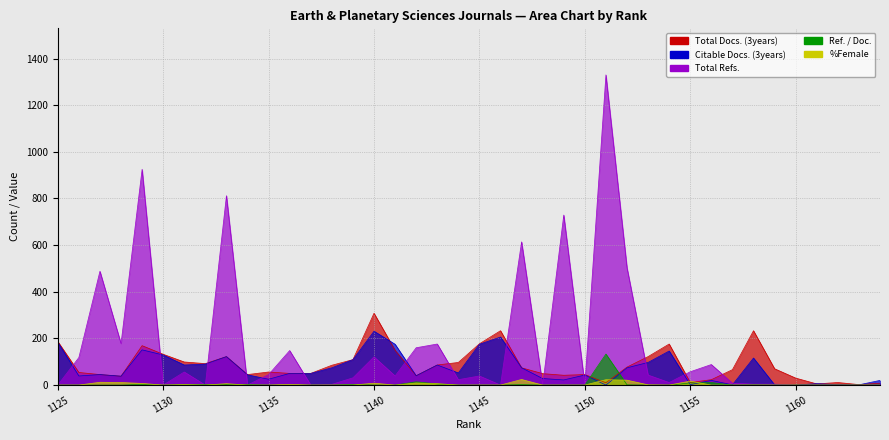

What are all the series names shown in the legend?

Total Docs. (3years), Citable Docs. (3years), Total Refs., Ref. / Doc., %Female